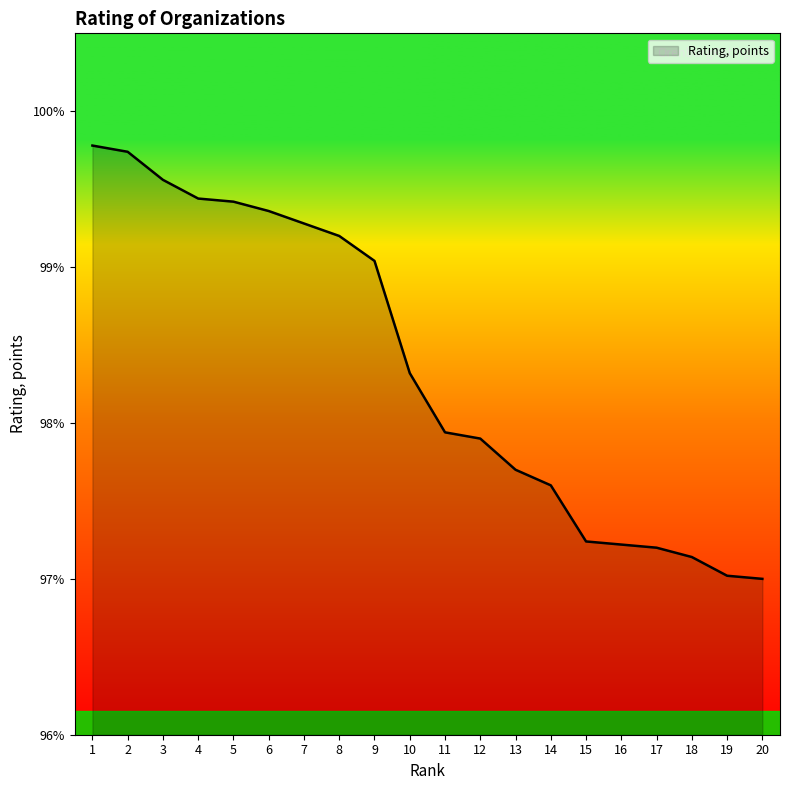

The chart shows a value of 97.2 at 17. True or false?

True